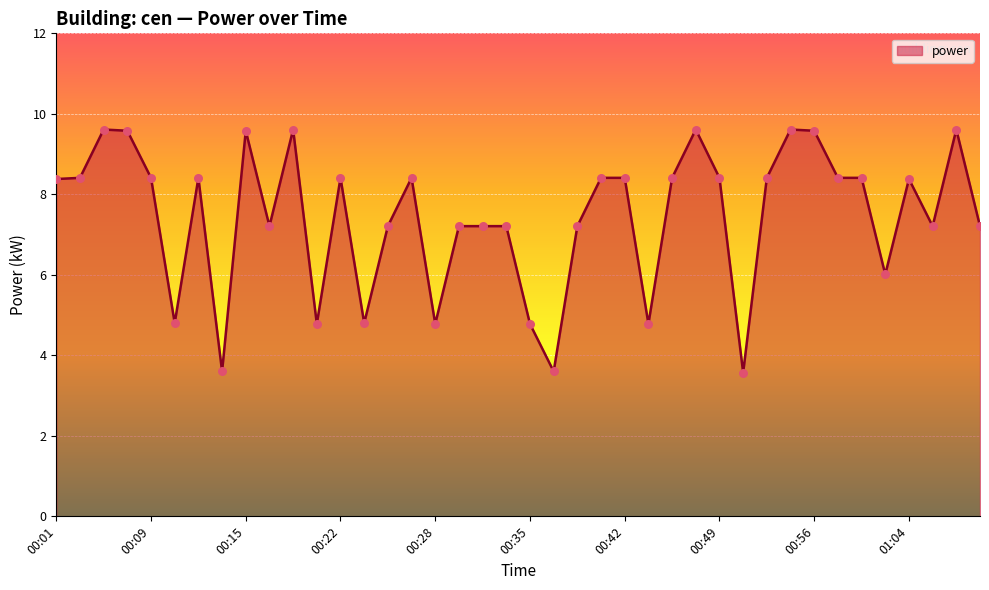

What is the difference between the maximum and minimum values?

6.0